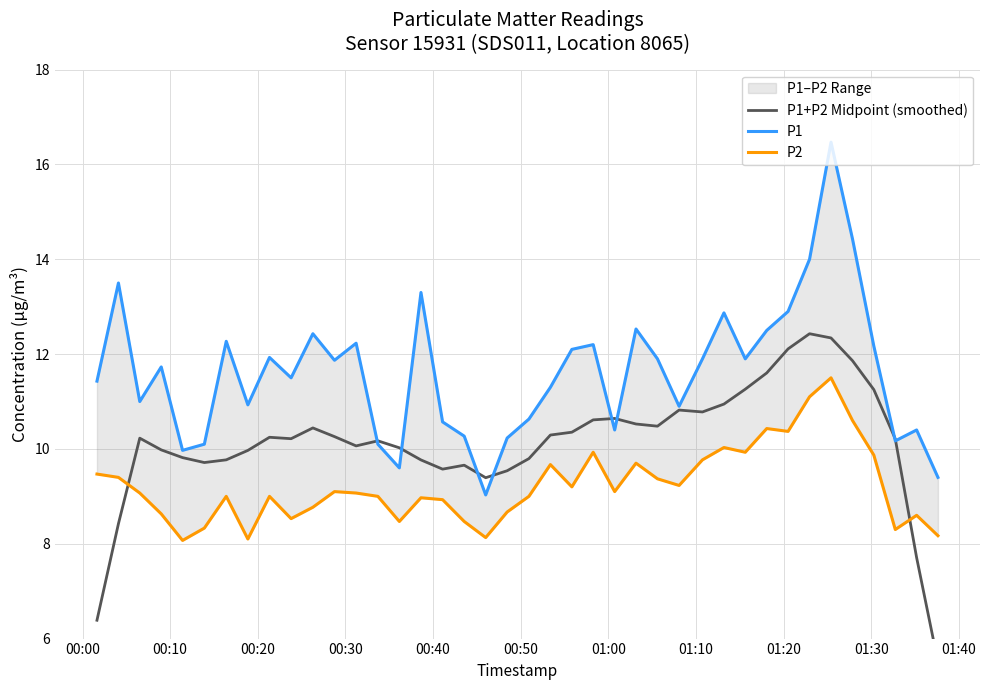

What is the difference between the second highest and second lowest values in the P1+P2 Midpoint (smoothed) series?

6.0